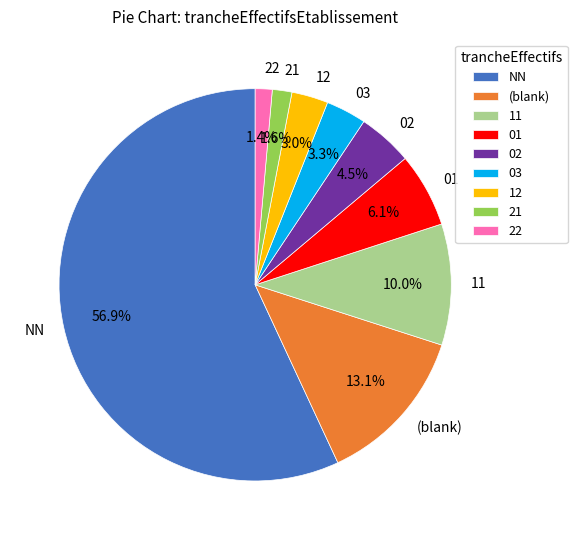

To the nearest percent, what is the difference between the 03 and 01 slice percentages?

3%